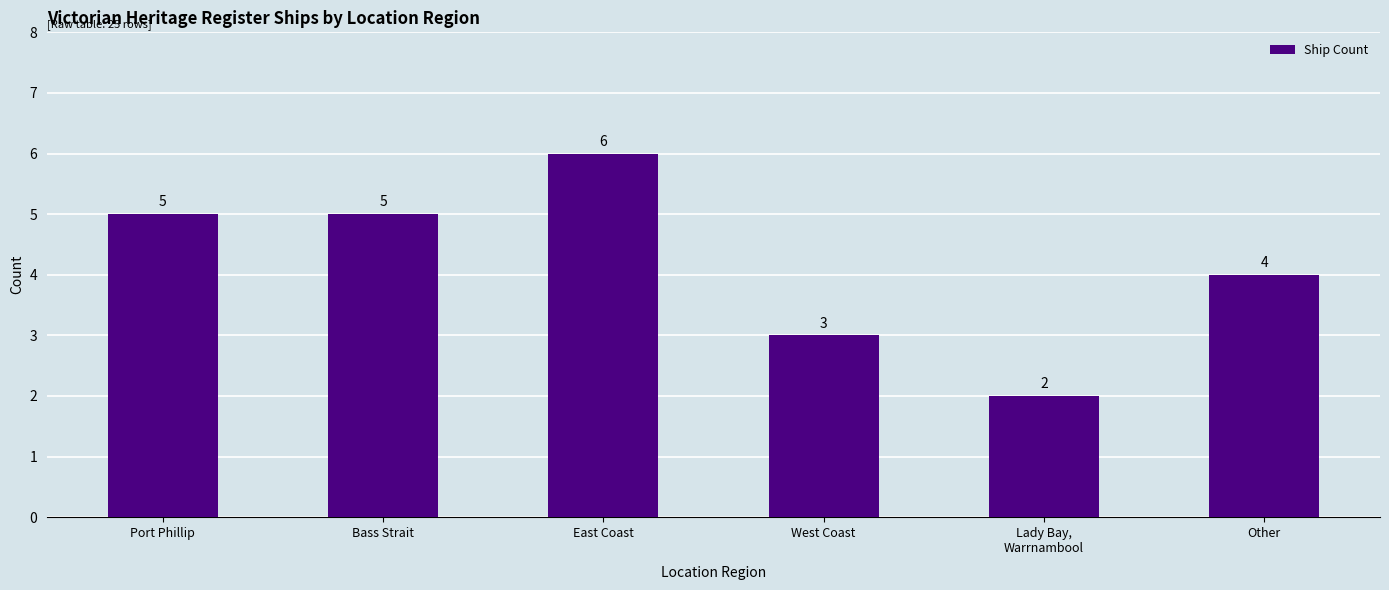

Reading left to right, extract all data points from this chart.

5	5	6	3	2	4